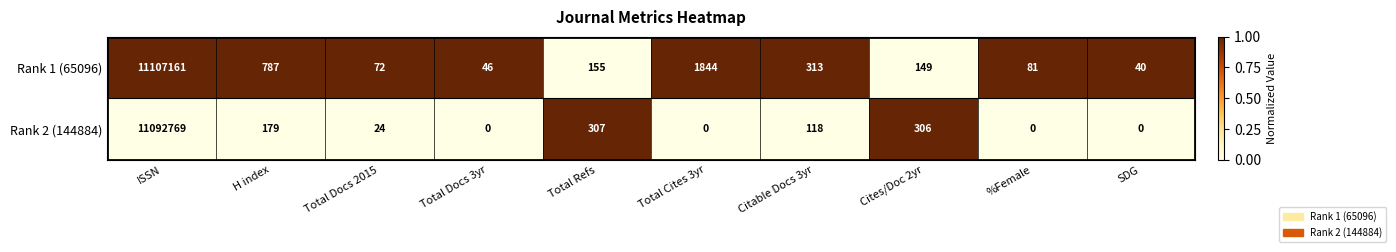

The value of Rank 2 (144884) at SDG is 0. True or false?

True